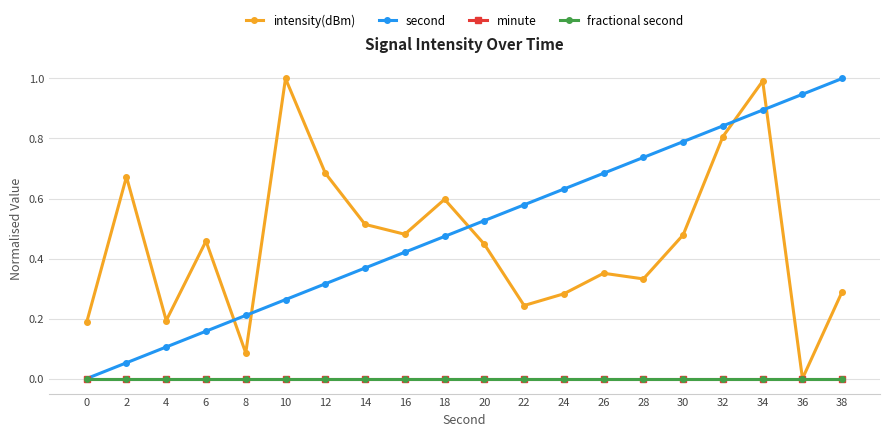

True or false: minute and intensity(dBm) cross at least once.

False